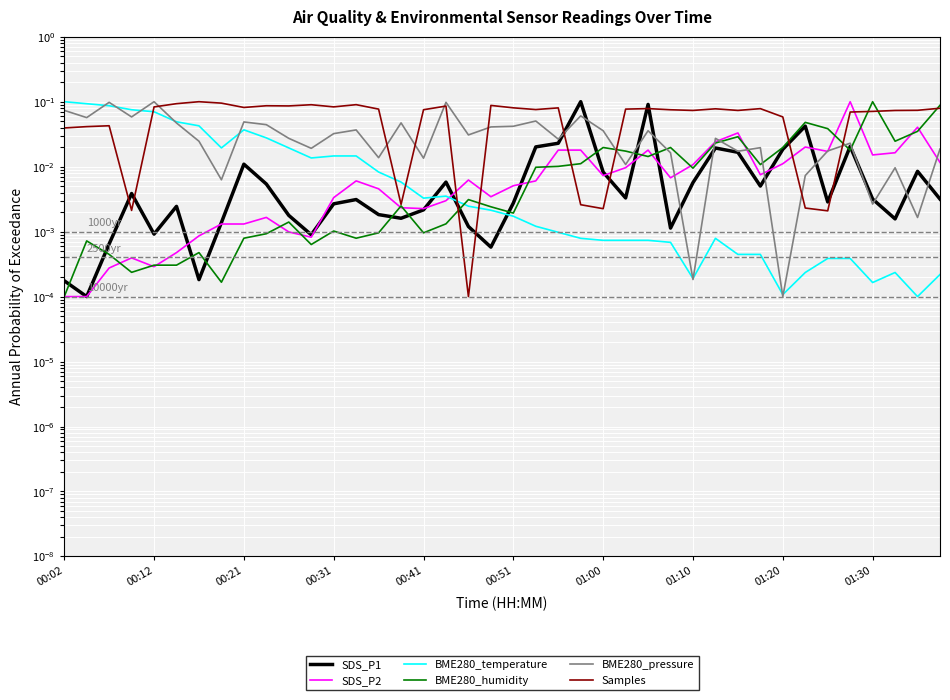

What is the difference between the maximum and minimum values in the SDS_P2 series?

0.1